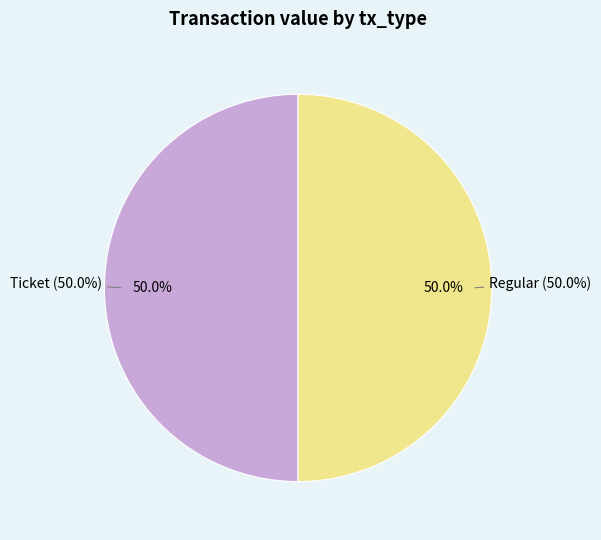

To the nearest percent, what is the combined percentage of Regular (io_index=8) and Ticket (io_index=0)?

100%